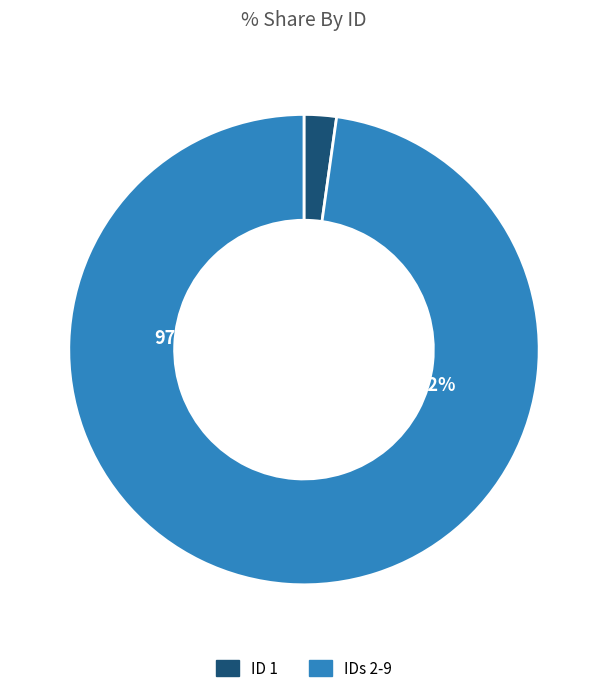

The 4 slice represents 19% of the pie. True or false?

False